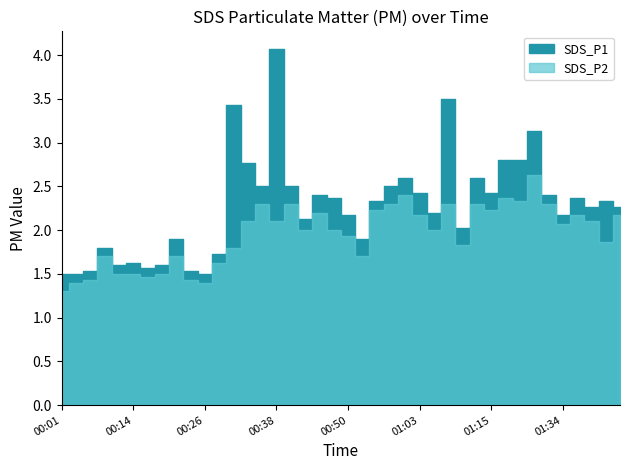

True or false: SDS_P1 and SDS_P2 cross at least once.

False